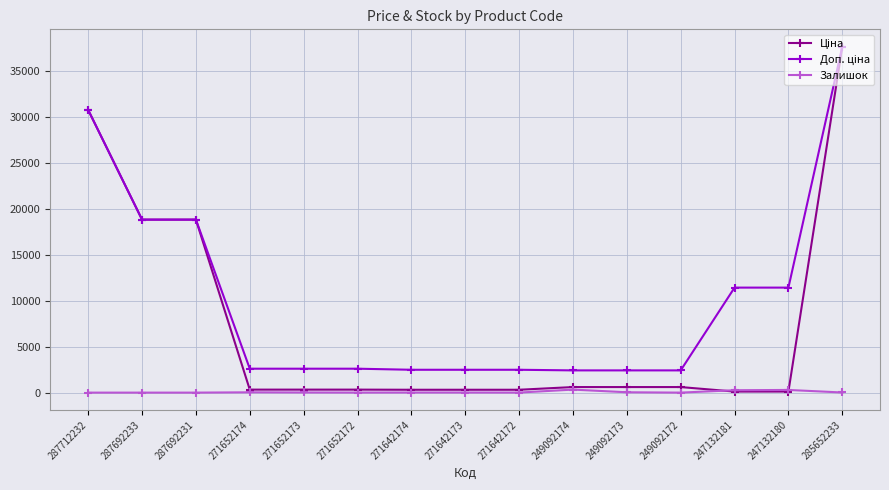

At which category is the sum across all series the highest?

285652233